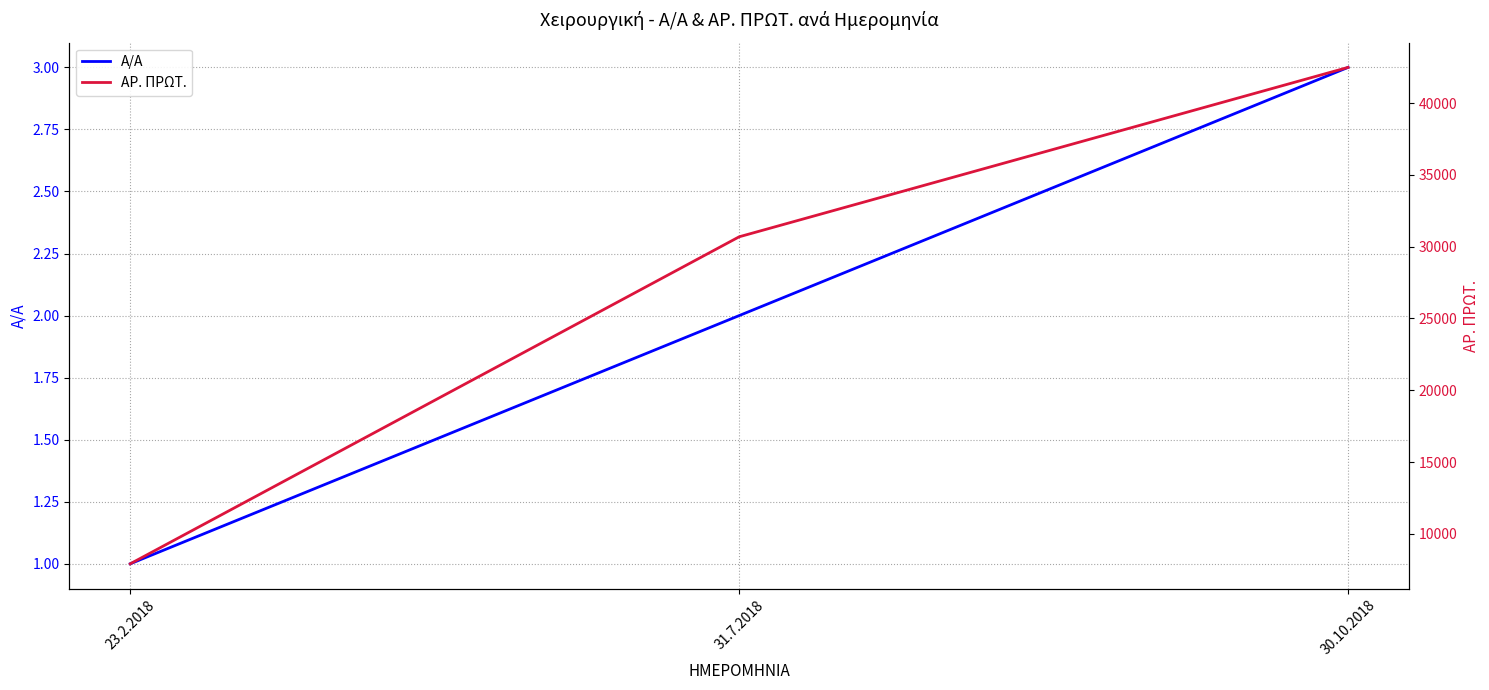

Does the chart display data point markers on the line(s)?

No